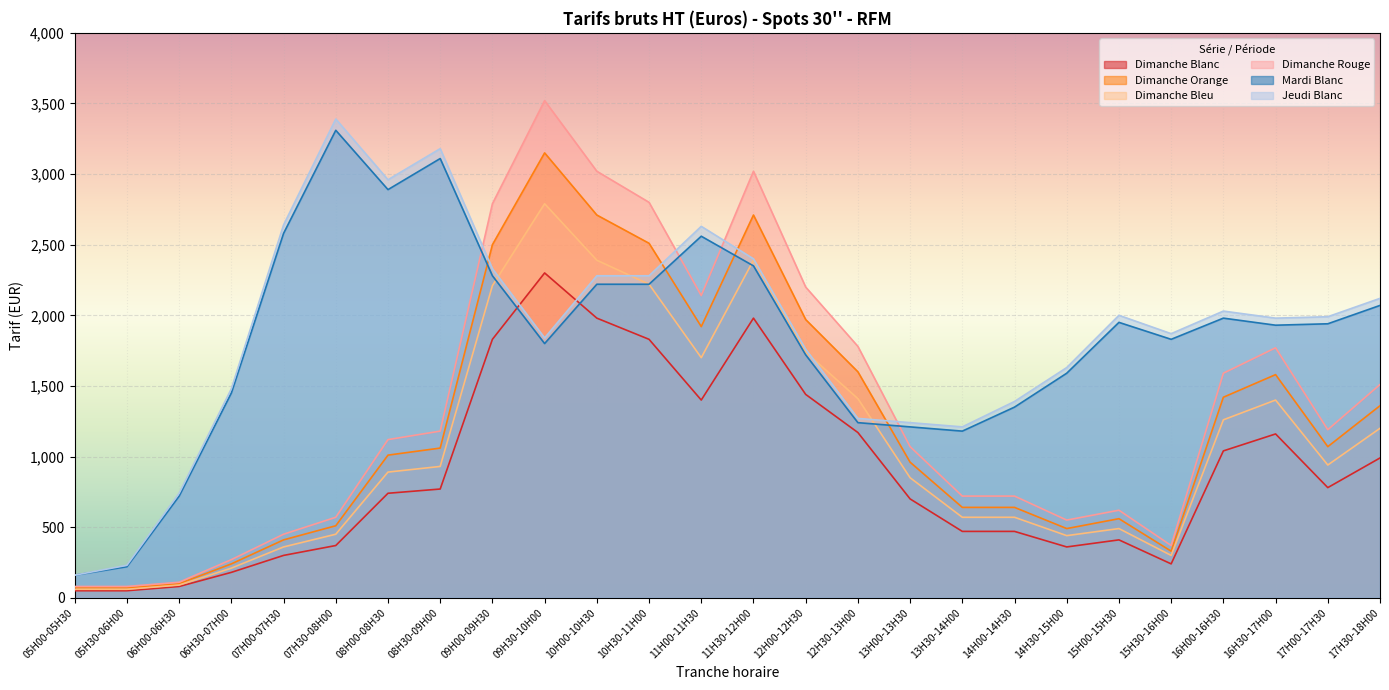

True or false: Dimanche Bleu and Dimanche Blanc cross at least once.

False